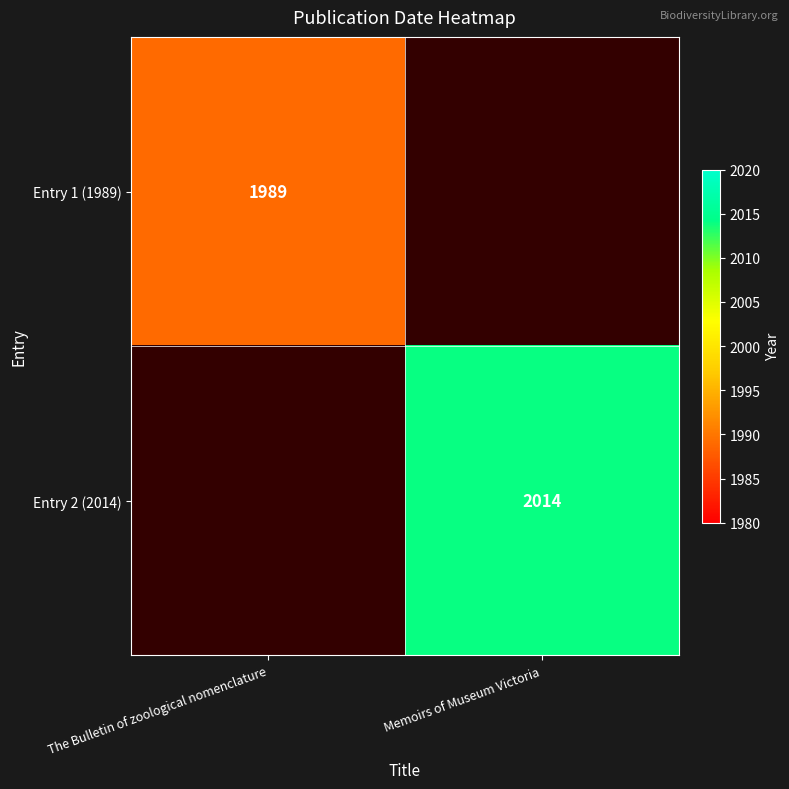

The value of Entry 1 (1989) at The Bulletin of zoological nomenclature is 2886. True or false?

False